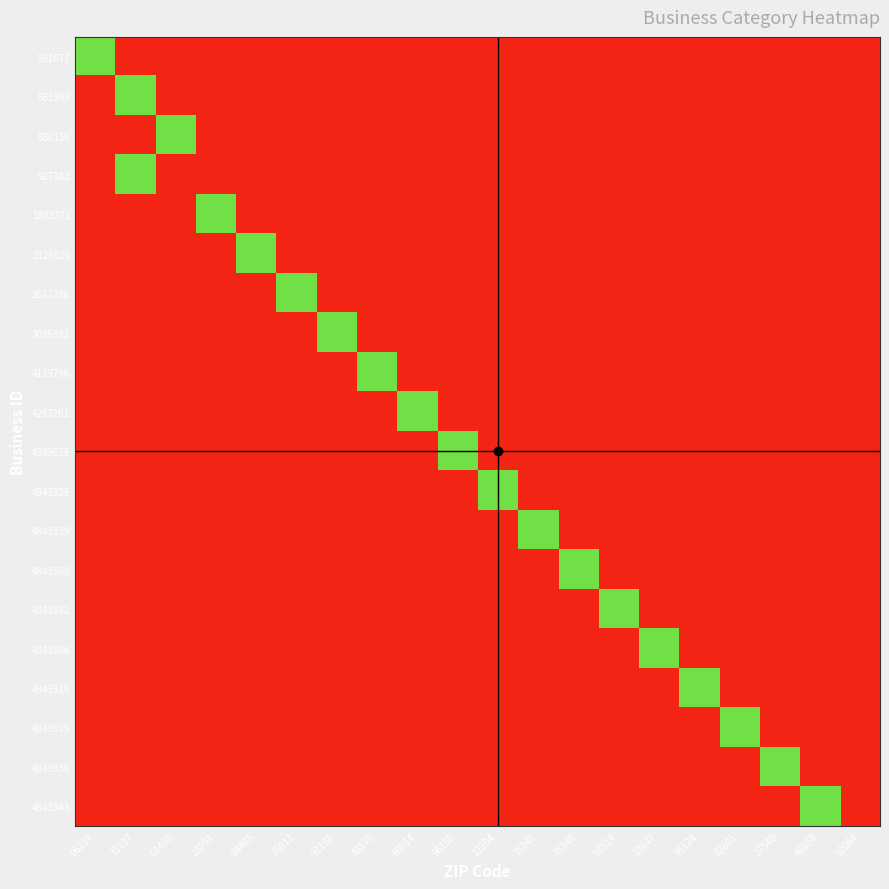

The 4843825 series shows 0.1 at 48170. True or false?

False